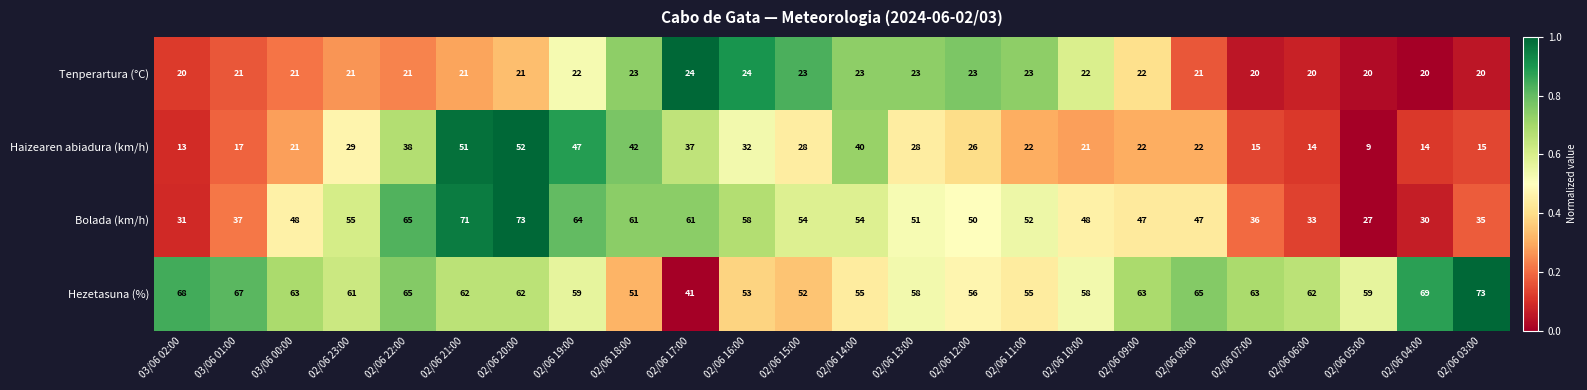

Rank the series at 02/06 04:00 from lowest to highest value.

Haizearen abiadura (km/h), Tenperartura (°C), Bolada (km/h), Hezetasuna (%)